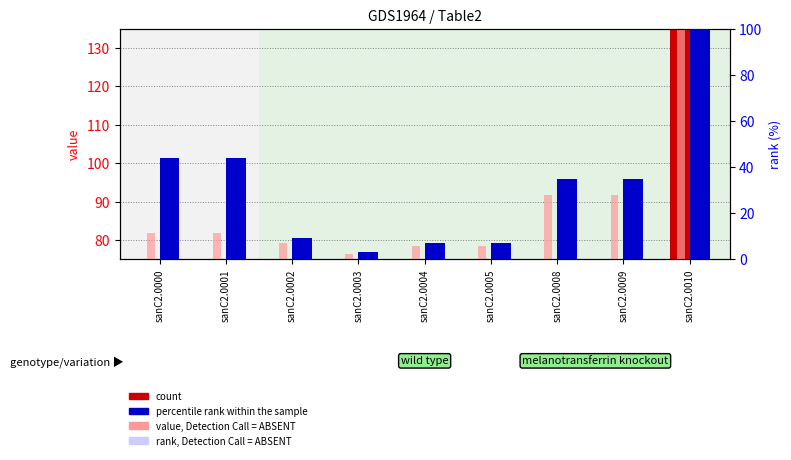

Between sanC2.0000 and sanC2.0010, which series saw the biggest shift?

count